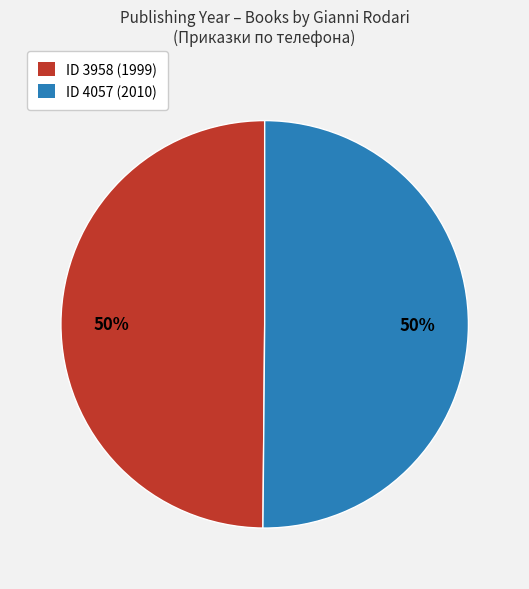

To the nearest percent, what percentage of the pie is ID 4057 (2010)?

50%